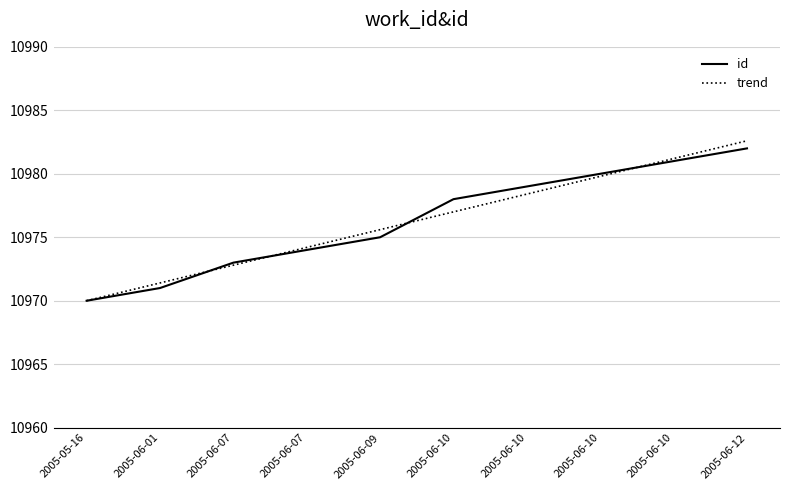

Is this an area chart (filled region under the line)?

No